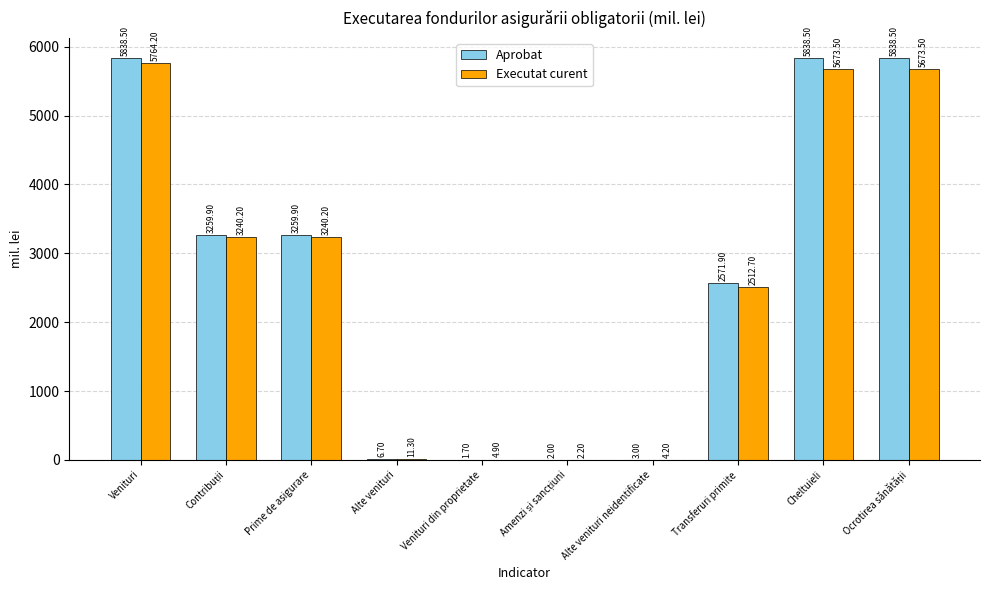

Reading left to right, what are all the values shown in this chart?

Aprobat: 5838.5	3259.9	3259.9	6.7	1.7	2.0	3.0	2571.9	5838.5	5838.5
Executat curent: 5764.2	3240.2	3240.2	11.3	4.9	2.2	4.2	2512.7	5673.5	5673.5